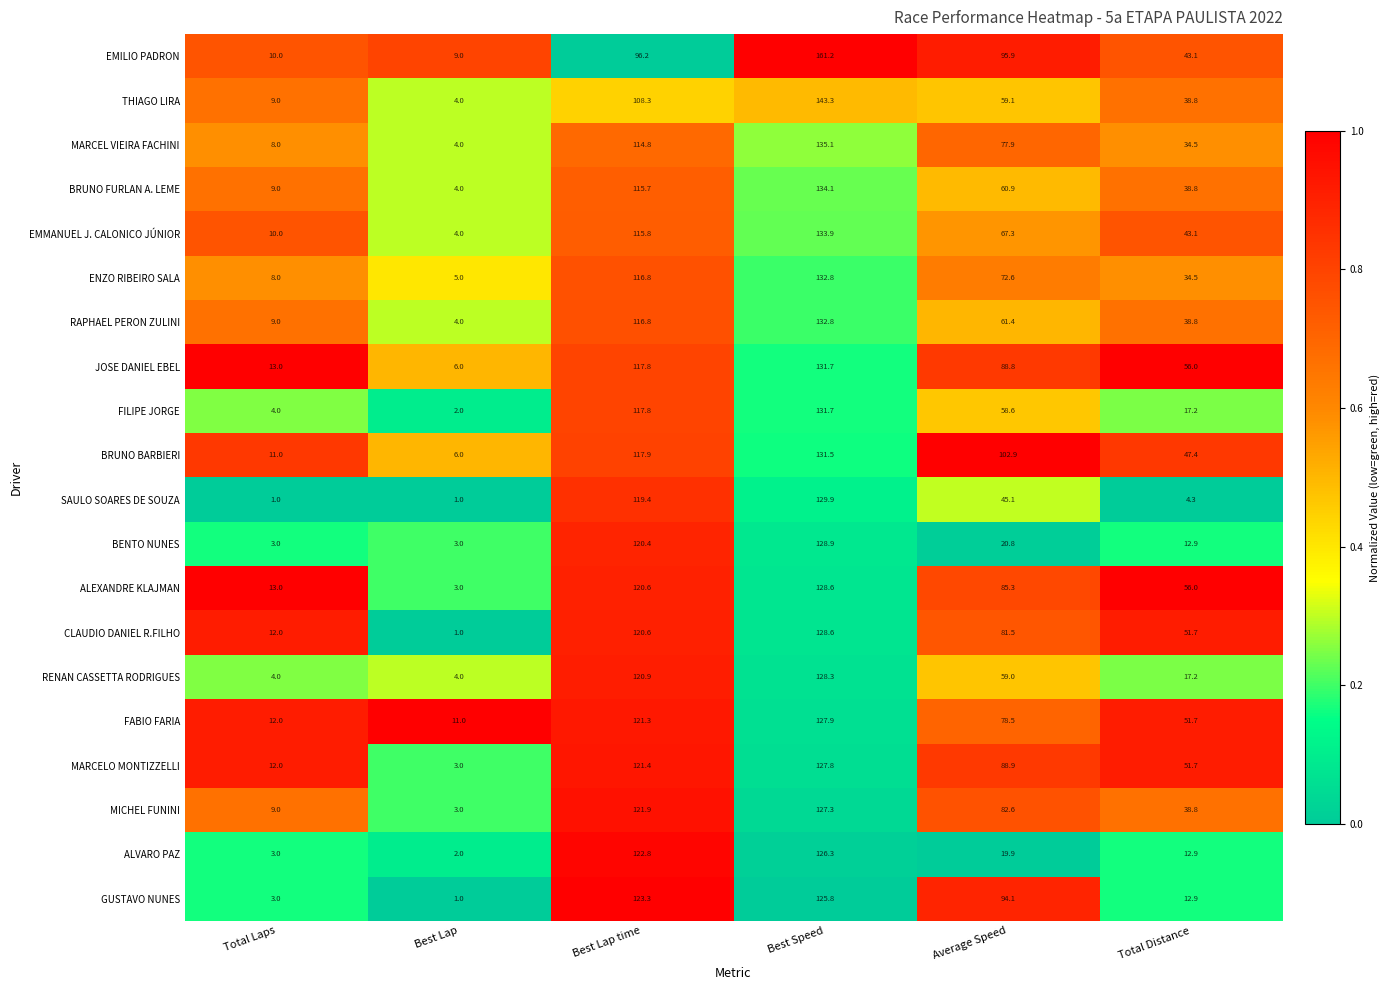

What is the maximum value shown in the chart?

161.2